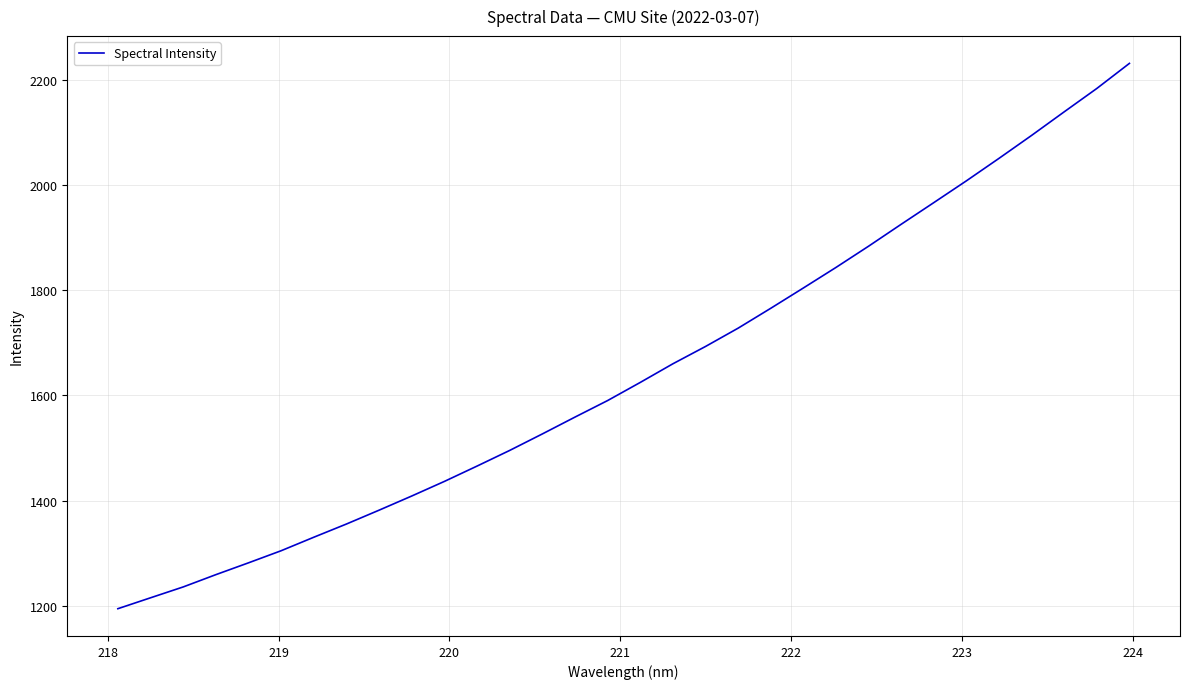

What is the minimum value shown in the chart?

1194.5